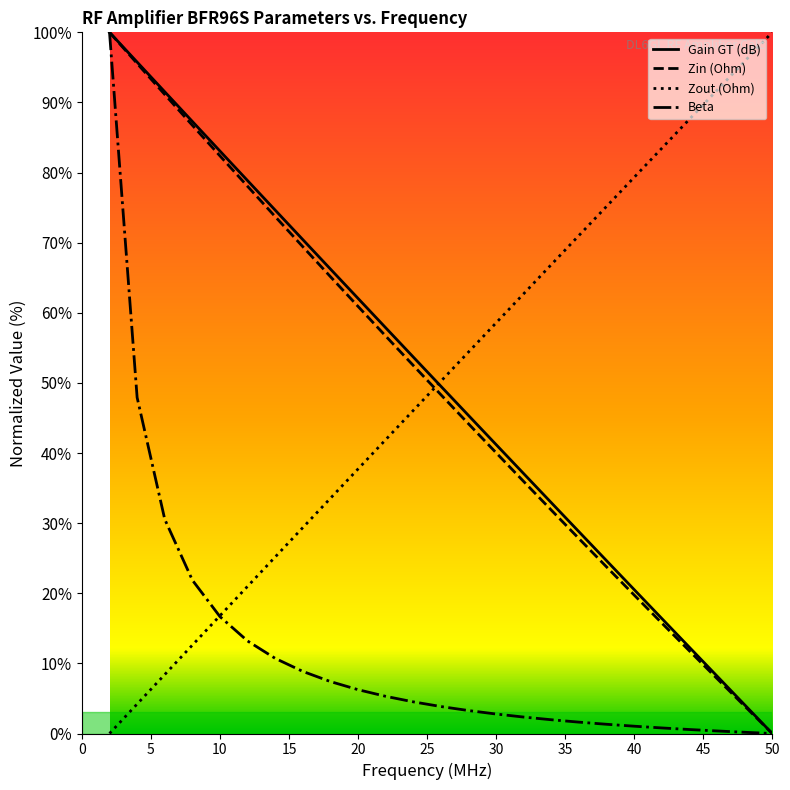

Is it true that Zin (Ohm) equals 21.9 at 8?

False